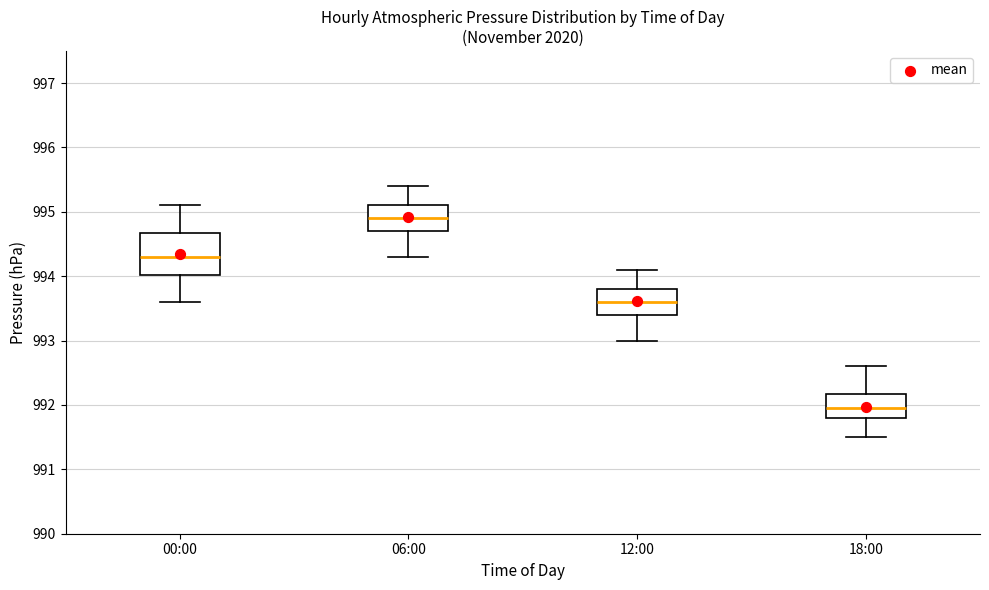

Which box has the lowest median line?

18:00